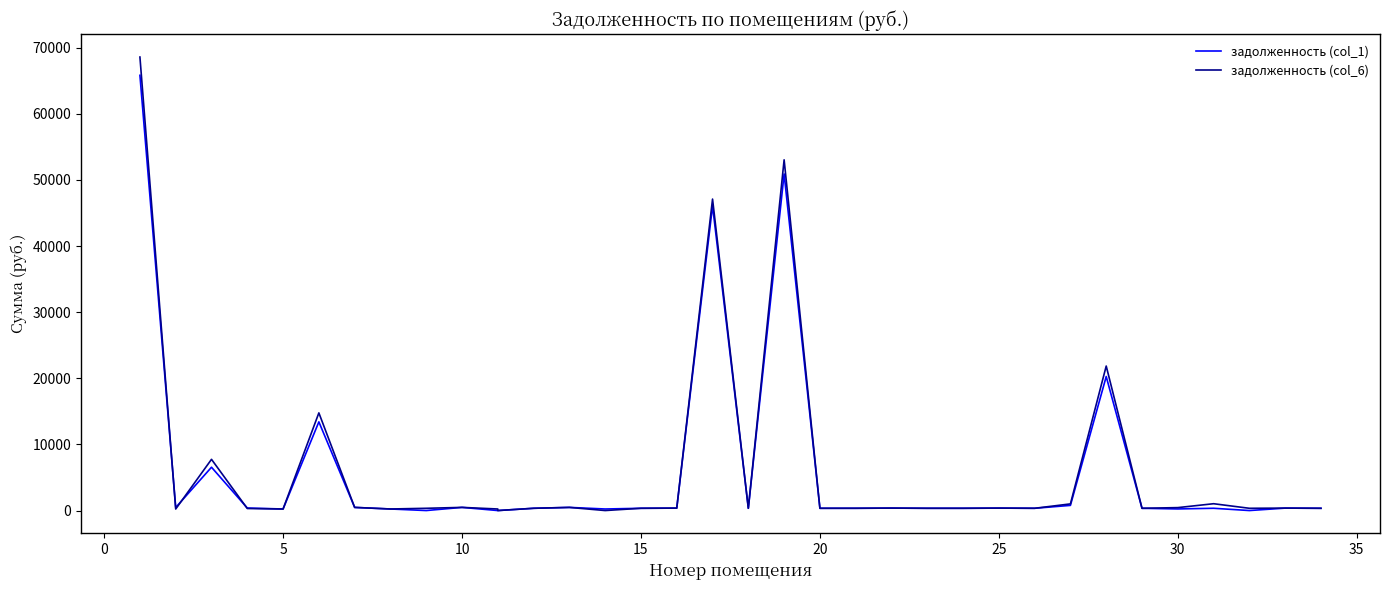

How many interior local valleys does the задолженность (col_6) series have?

11